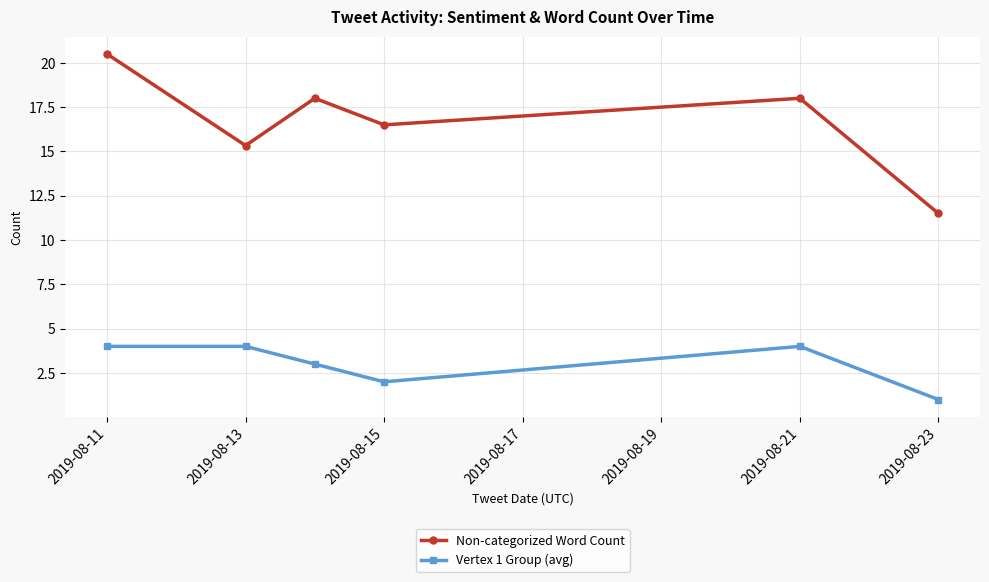

What is the lowest value of the Non-categorized Word Count series?

11.5